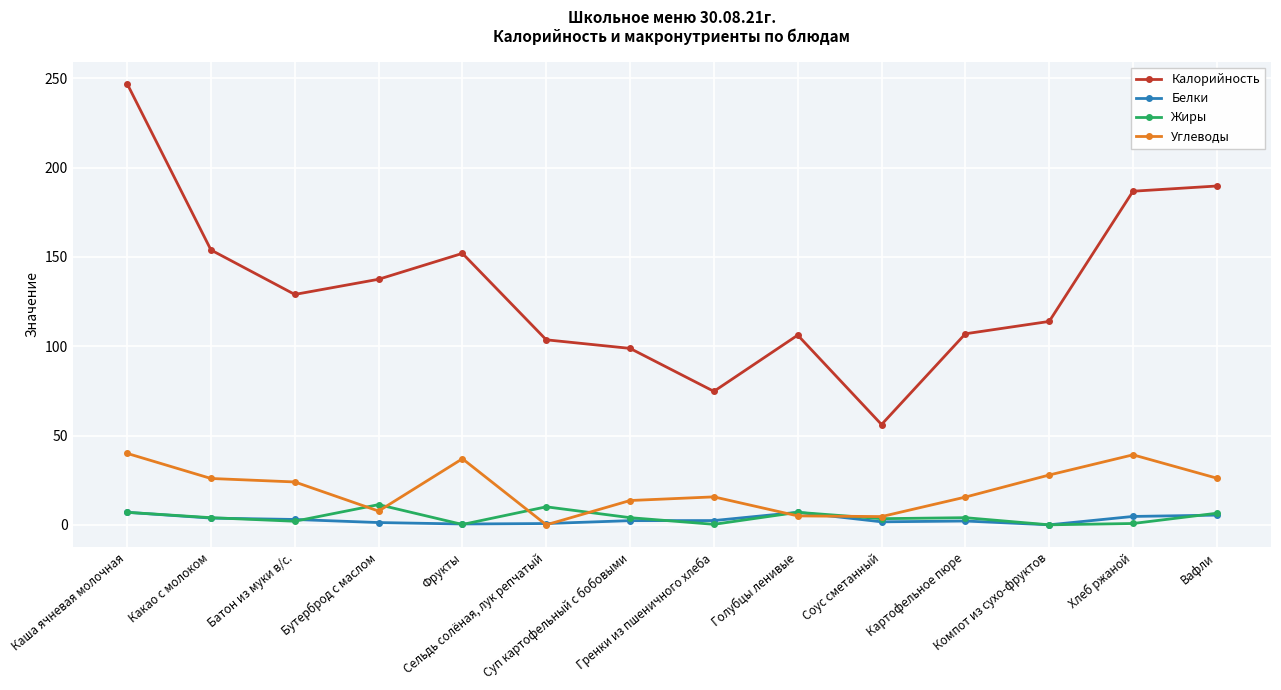

How many series are shown in this chart?

4